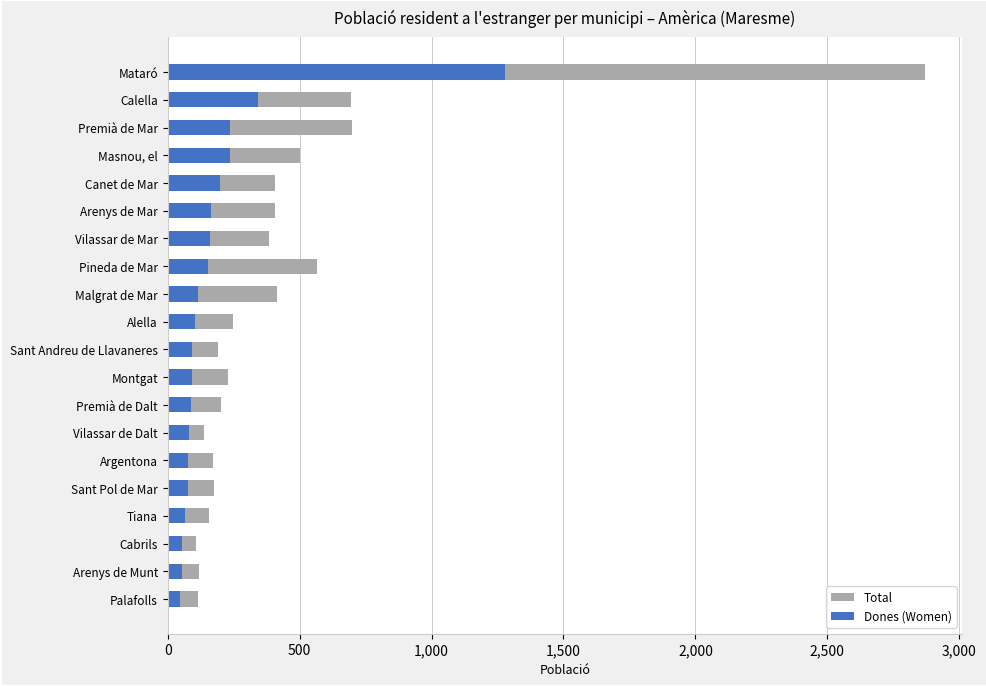

Which series changed the most between Sant Andreu de Llavaneres and Palafolls?

Total